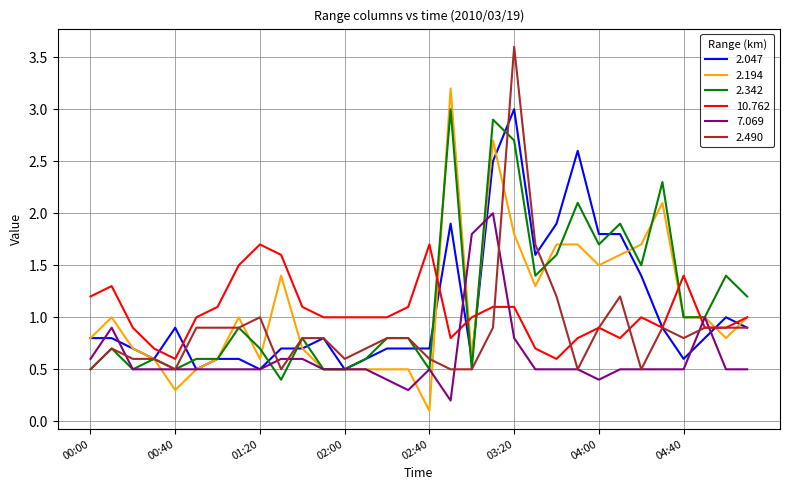

What is the lowest value of the 2.342 series?

0.4